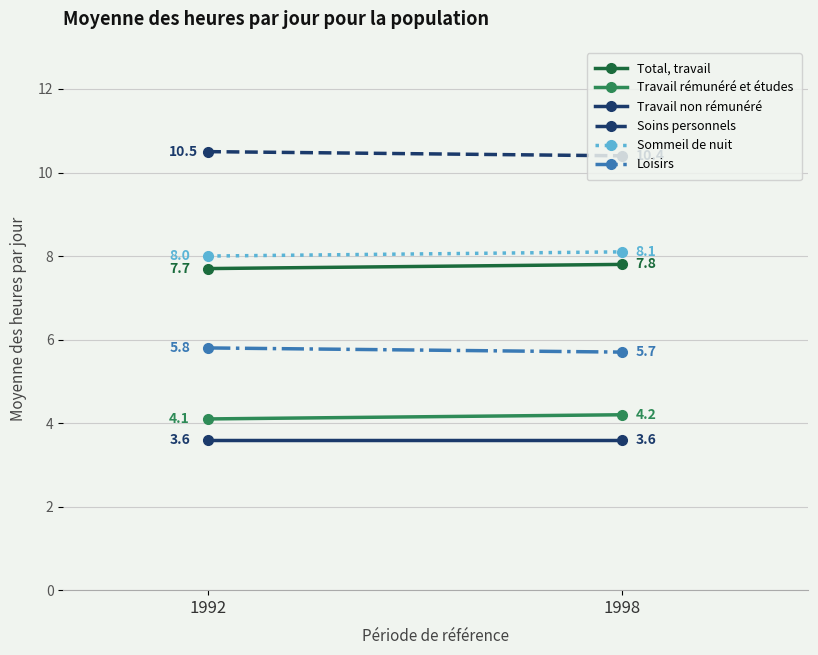

At 1998, list the series in order from largest to smallest.

Soins personnels, Sommeil de nuit, Total, travail, Loisirs, Travail rémunéré et études, Travail non rémunéré